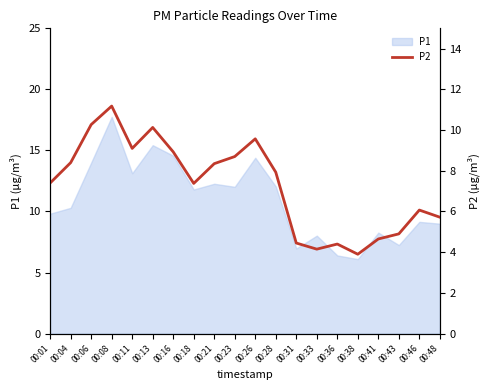

What is the difference between the second highest and minimum values?

6.4